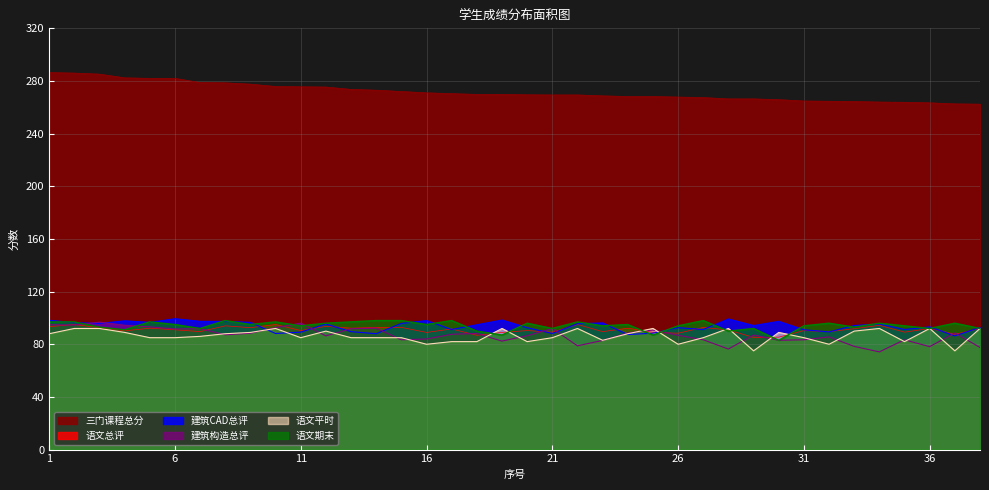

Between 20 and 9, which is larger?

9